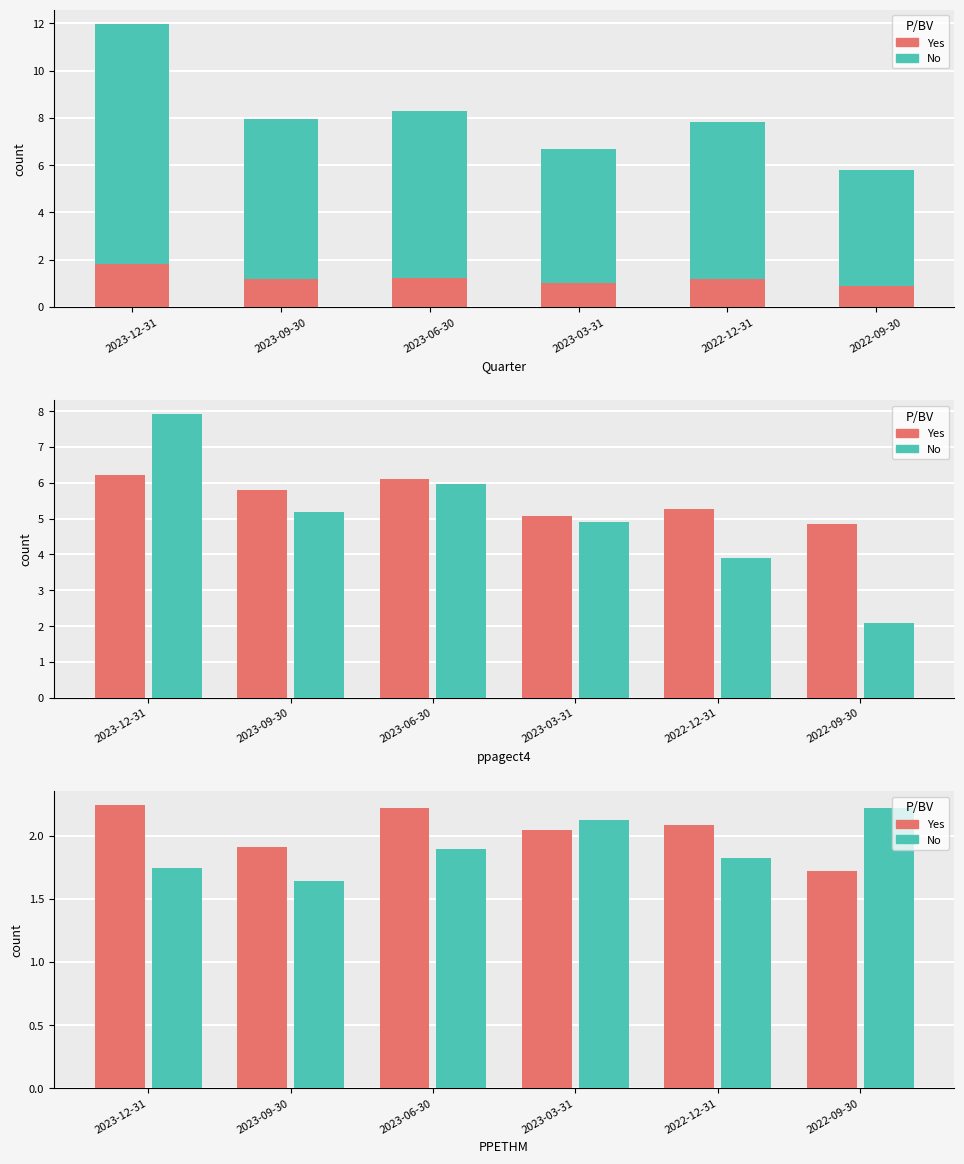

How many categories are shown in the chart?

6